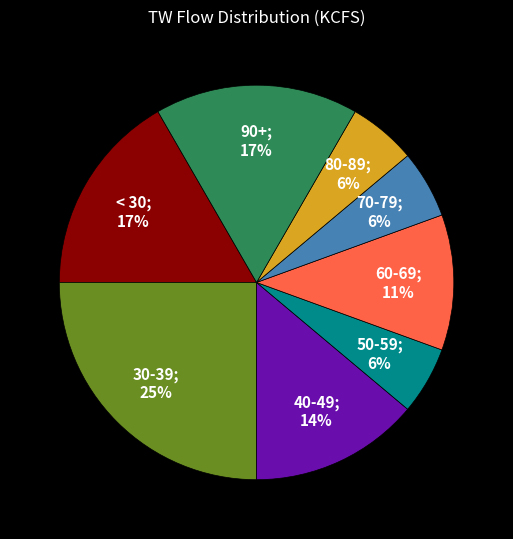

Is there any slice that represents more than half of the pie?

No